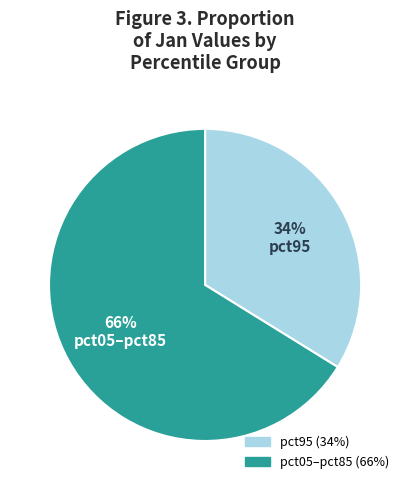

To the nearest percent, what is the difference between the largest and smallest slice percentages?

32%